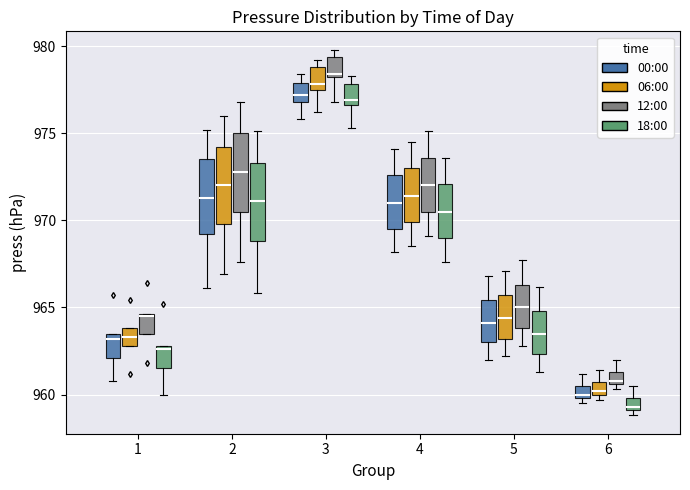

Where is the lower edge of the box for 6 (06:00) on the y-axis? The values are not printed on the chart, so give them approximately, as read against the axis.

960.0